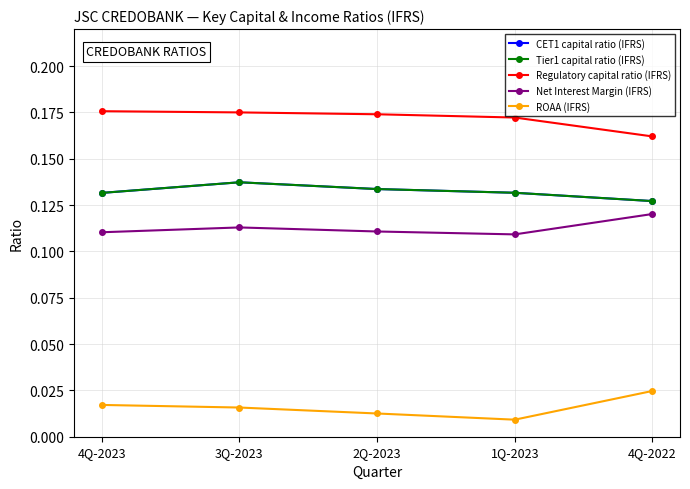

Is this an area chart (filled region under the line)?

No